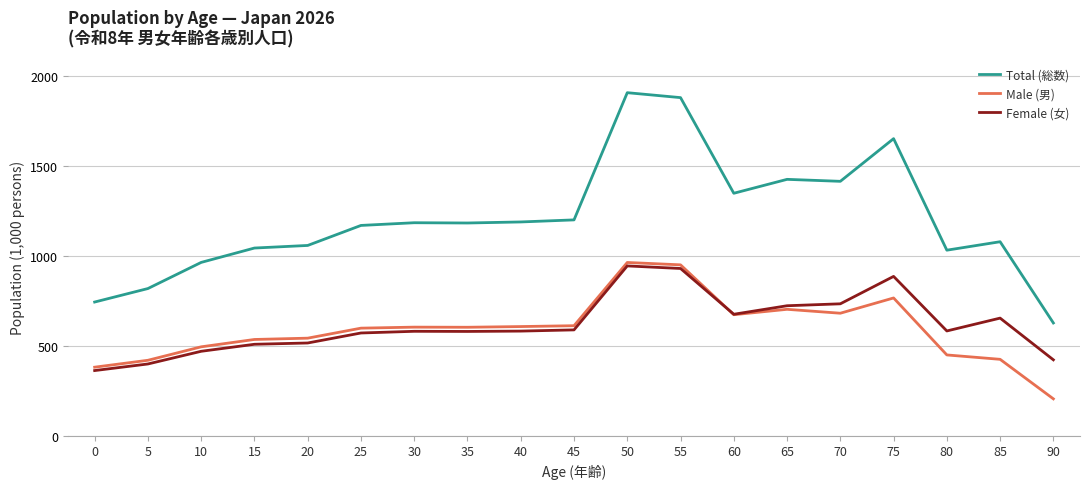

True or false: Female (女) and Total (総数) intersect in this chart.

False